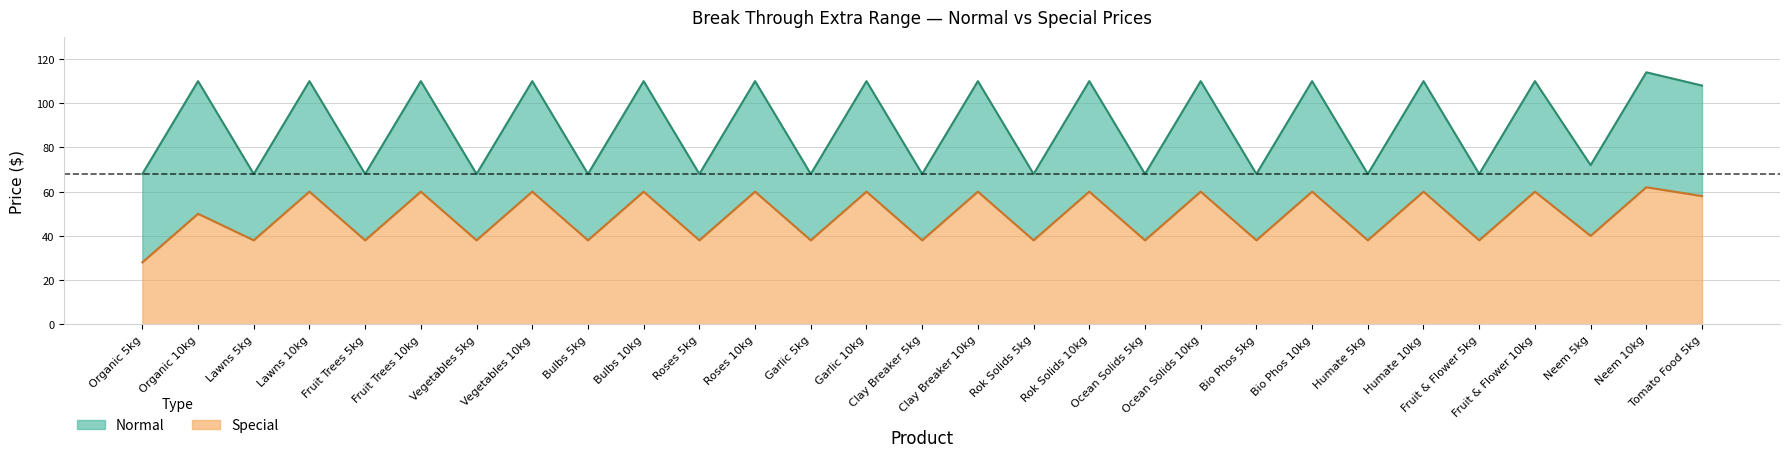

Which category has the lowest value across all series?

Organic 5kg